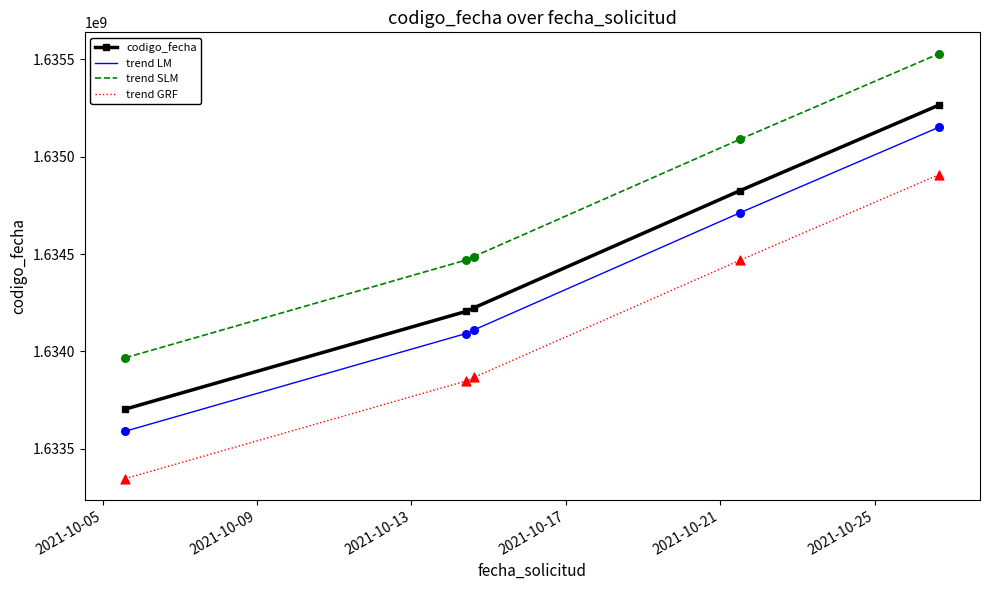

Which series has the largest range (max minus min)?

trend SLM